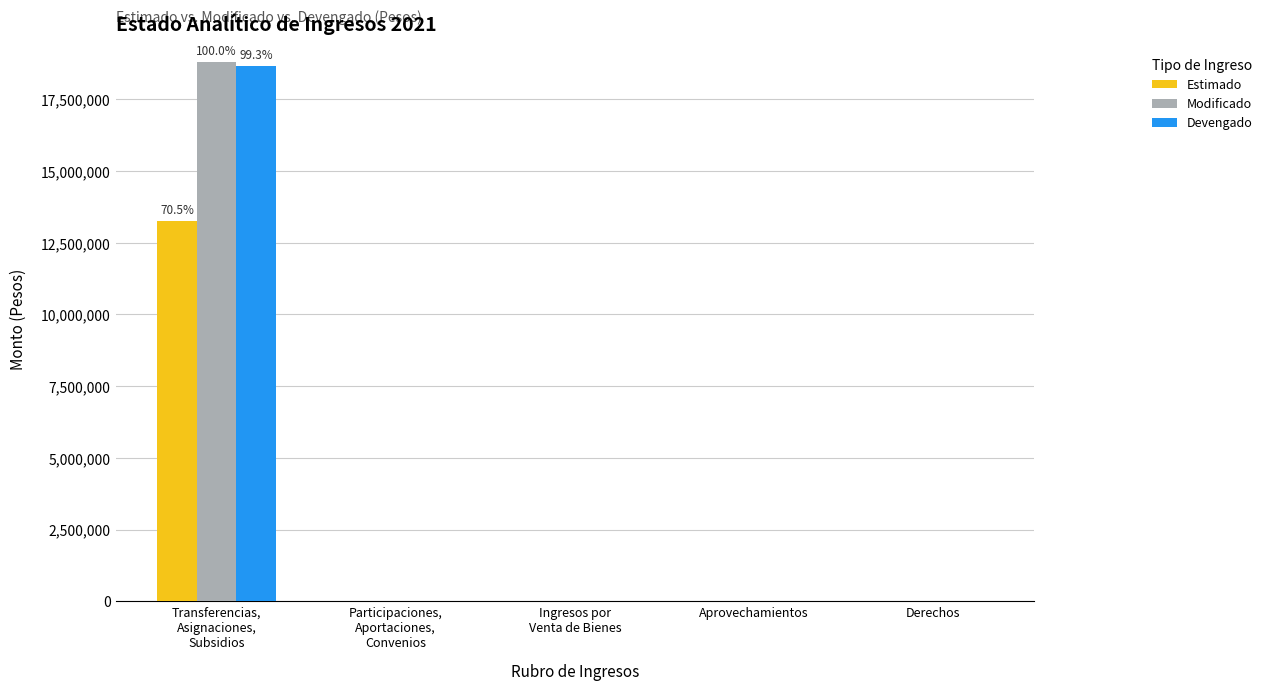

How many groups of bars are there?

5